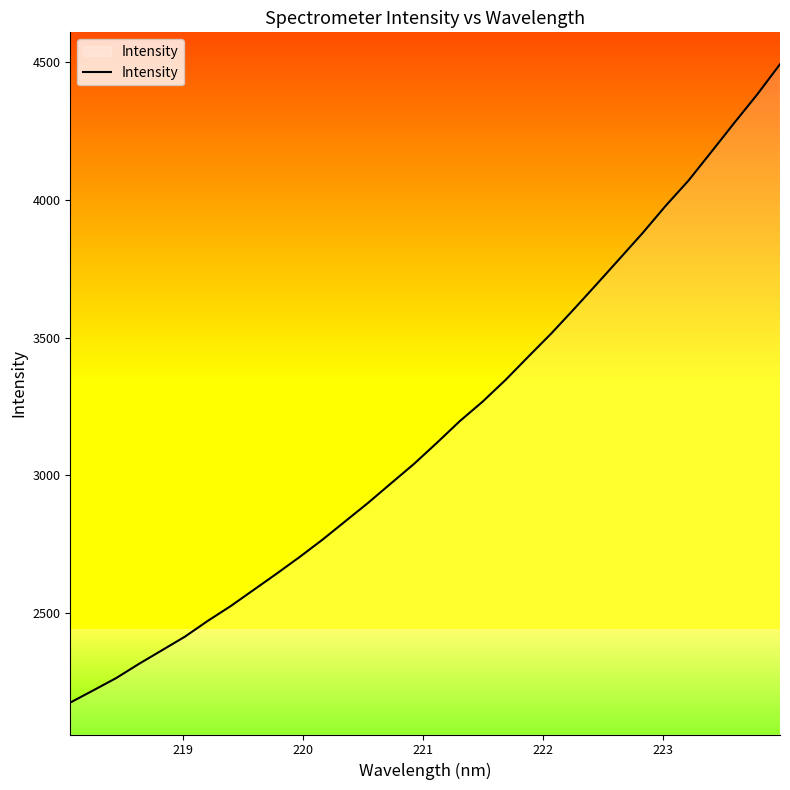

What is the highest value of the Intensity series?

4492.2